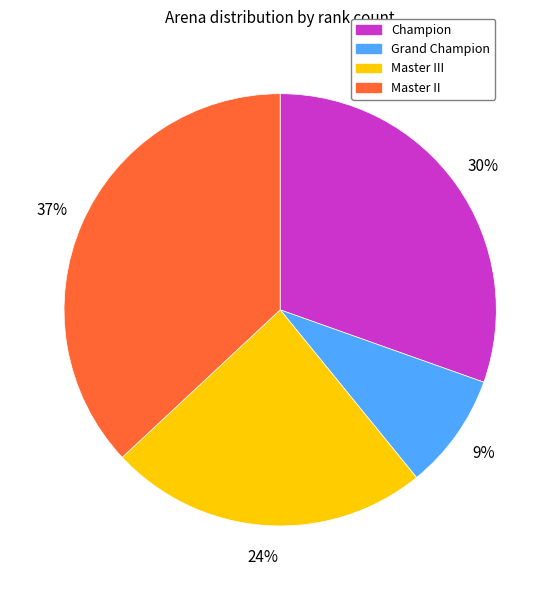

To the nearest percent, what is the average slice percentage?

25%